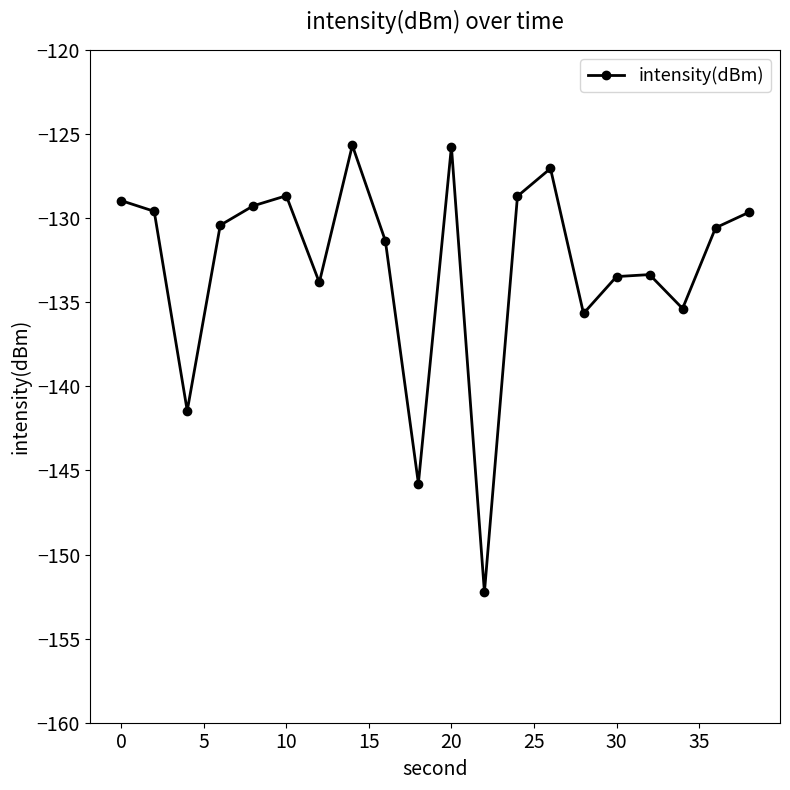

True or false: the data has more than 1 interior local peaks.

True